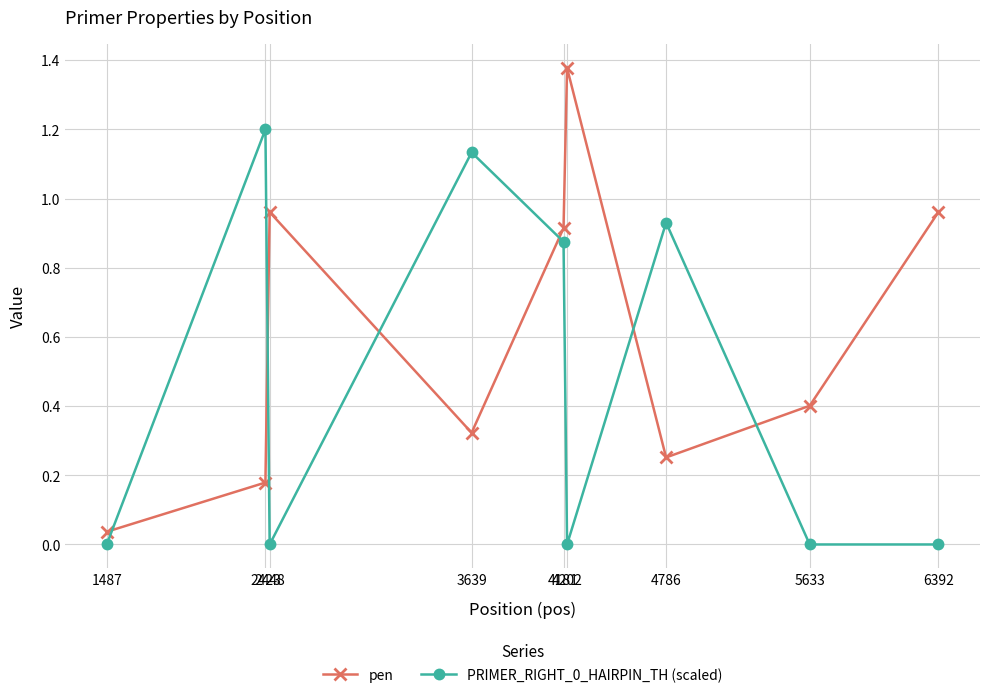

Which series has the largest total across all categories?

pen